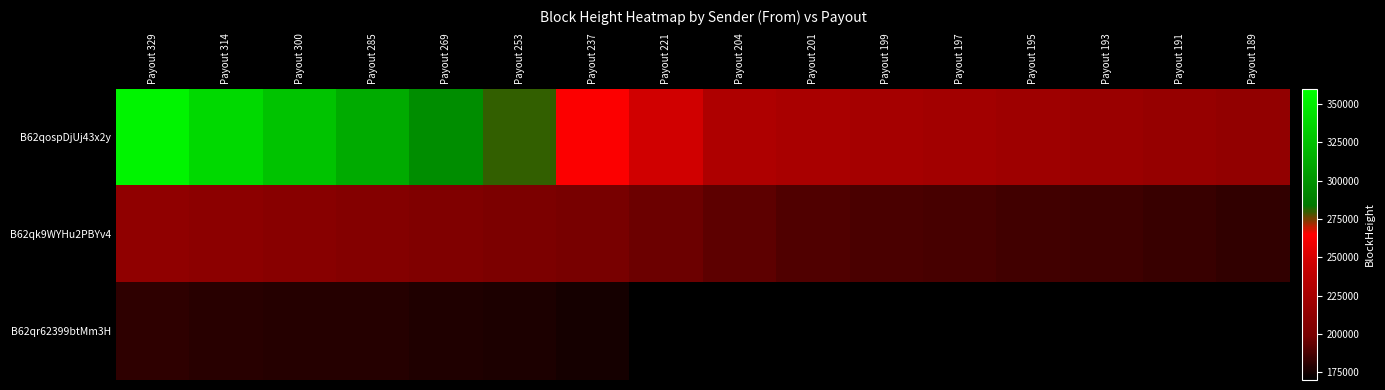

Between Payout 204 and Payout 199, which series saw the biggest shift?

B62qospDjUj43x2y